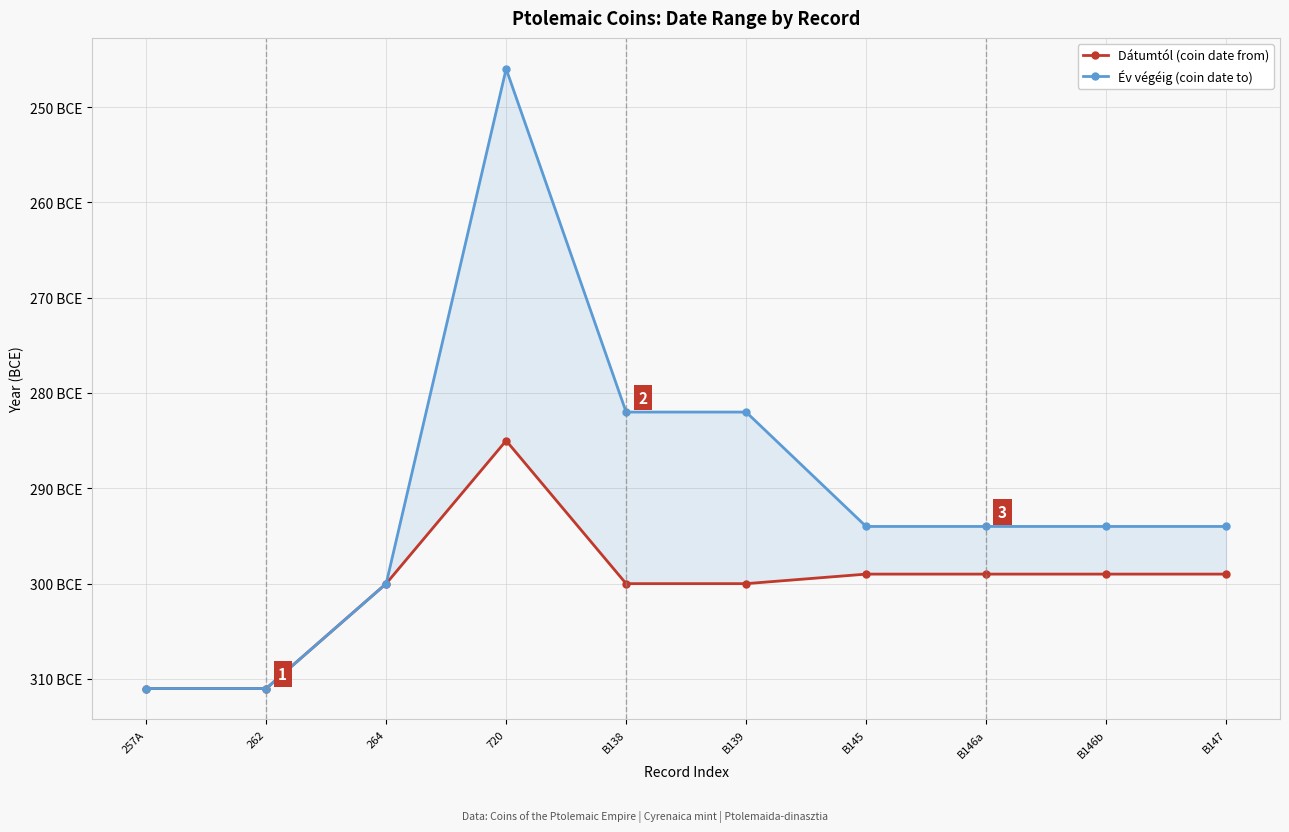

Where is the first local maximum for Év végéig (coin date to)?

720